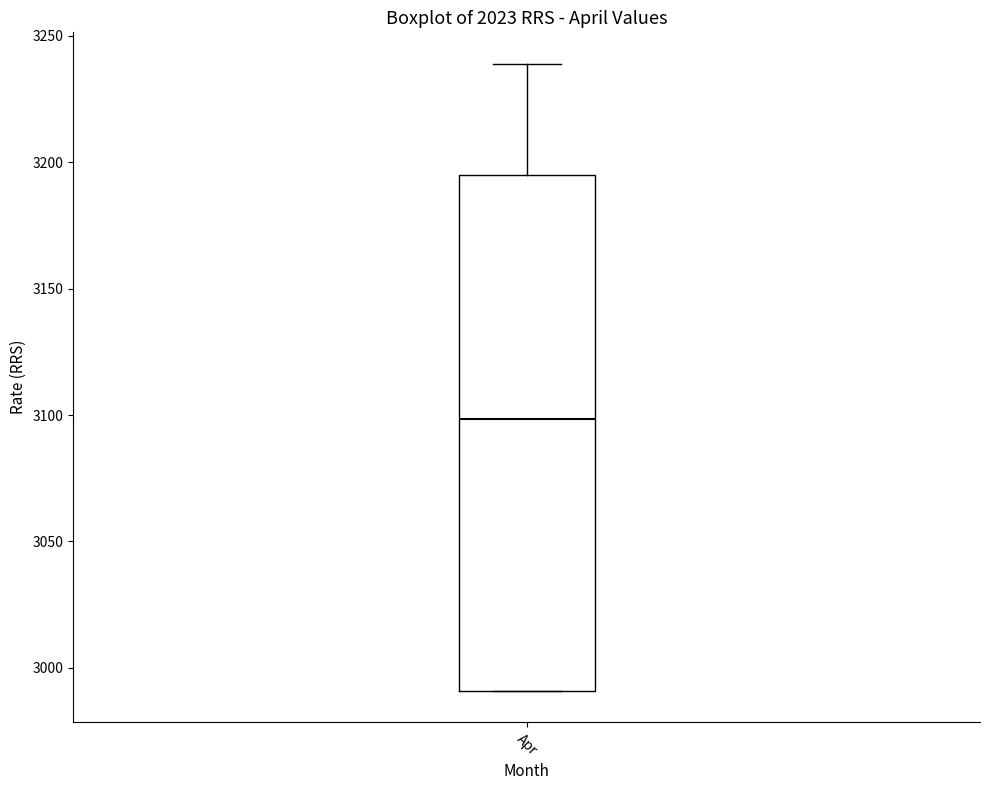

Where does the upper whisker of the box for Apr end on the y-axis? The values are not printed on the chart, so give them approximately, as read against the axis.

3240